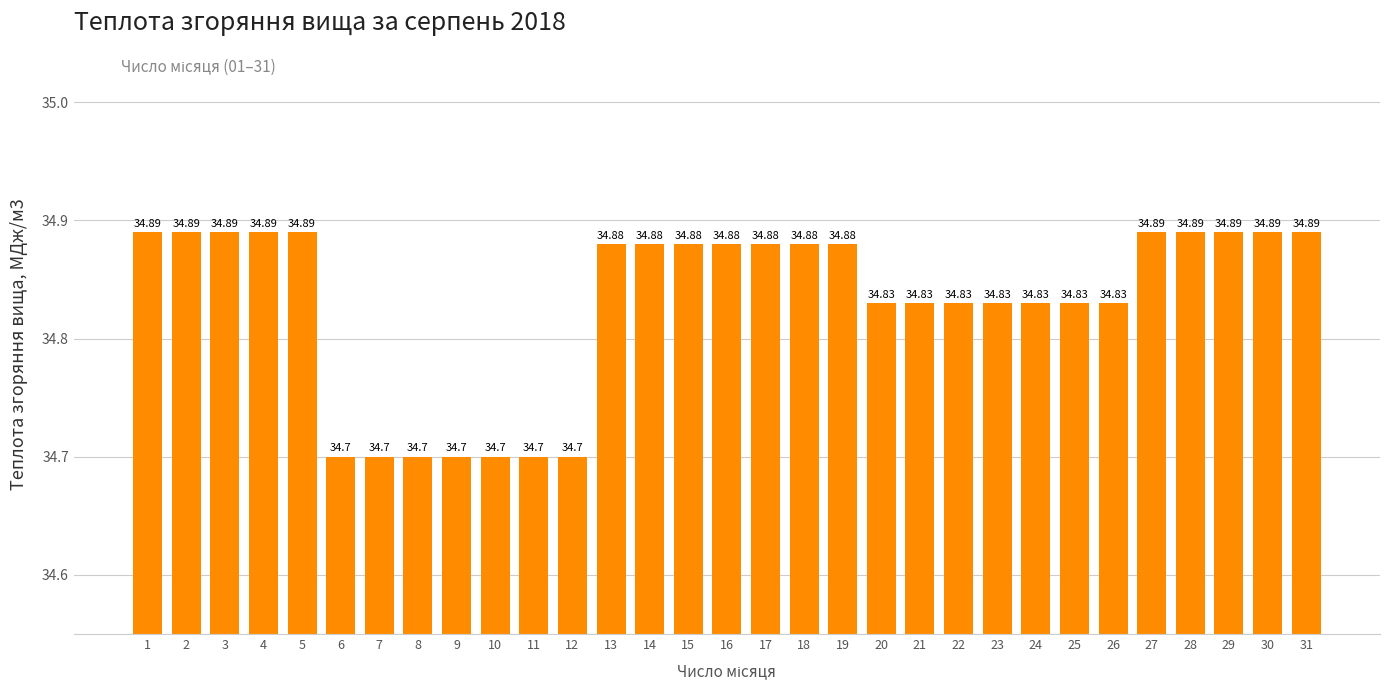

What is the sum of the values at 16 and 22?

69.7